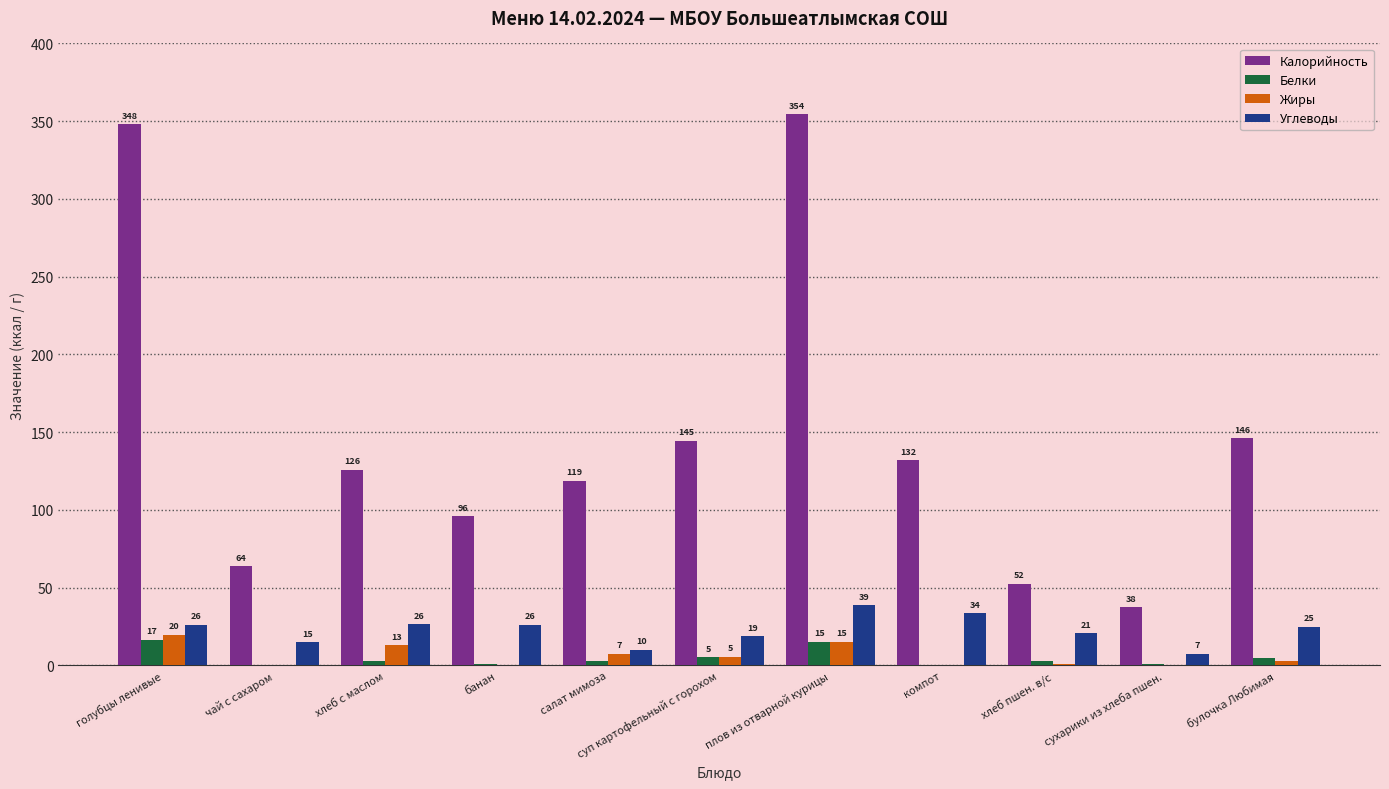

What is the maximum value shown in the chart?

354.4